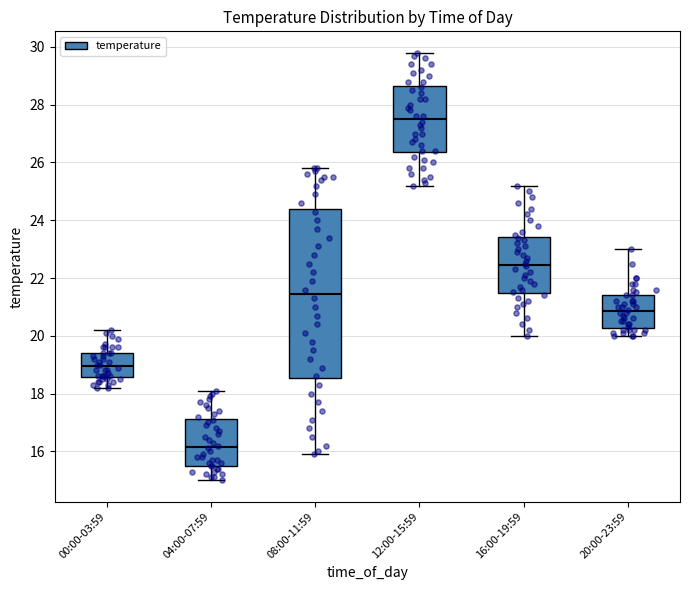

Which box's median line is the lowest?

04:00-07:59